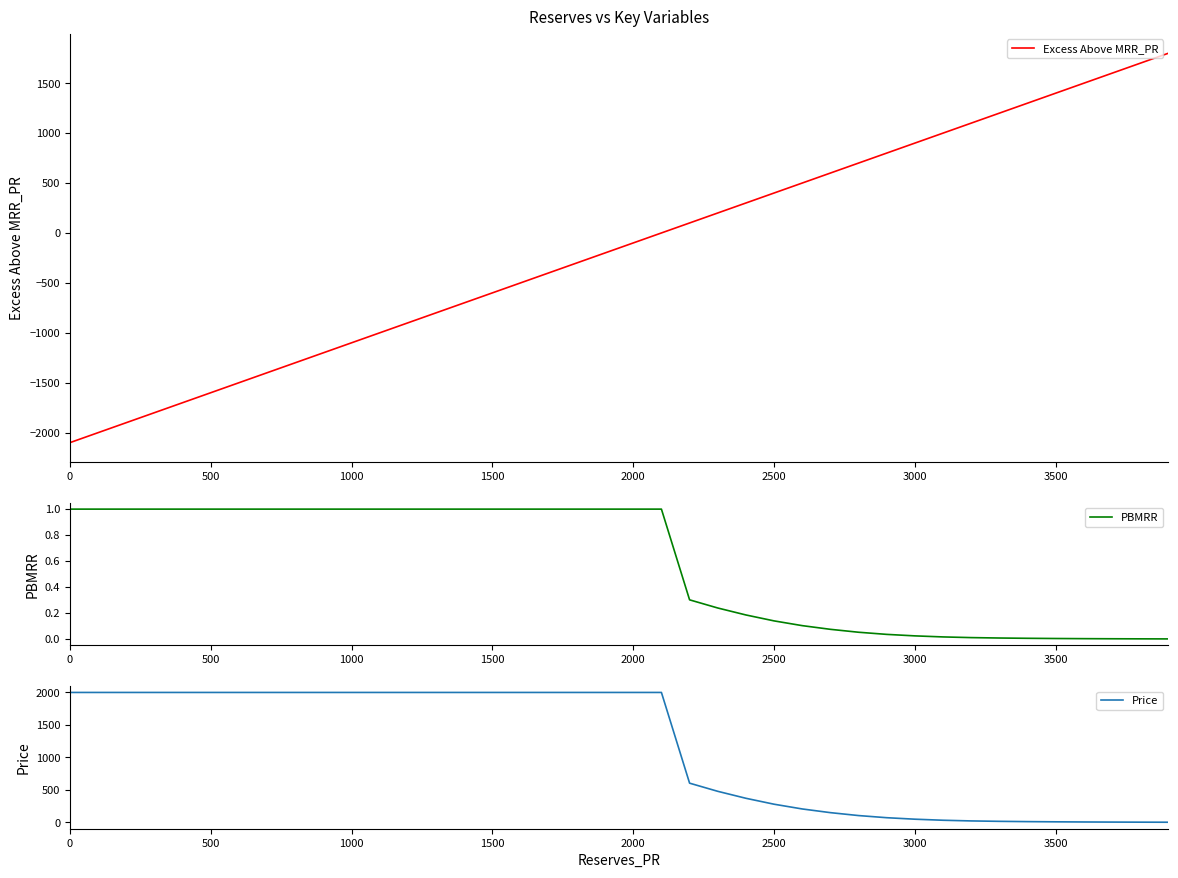

What is the maximum value for Excess Above MRR_PR?

1800